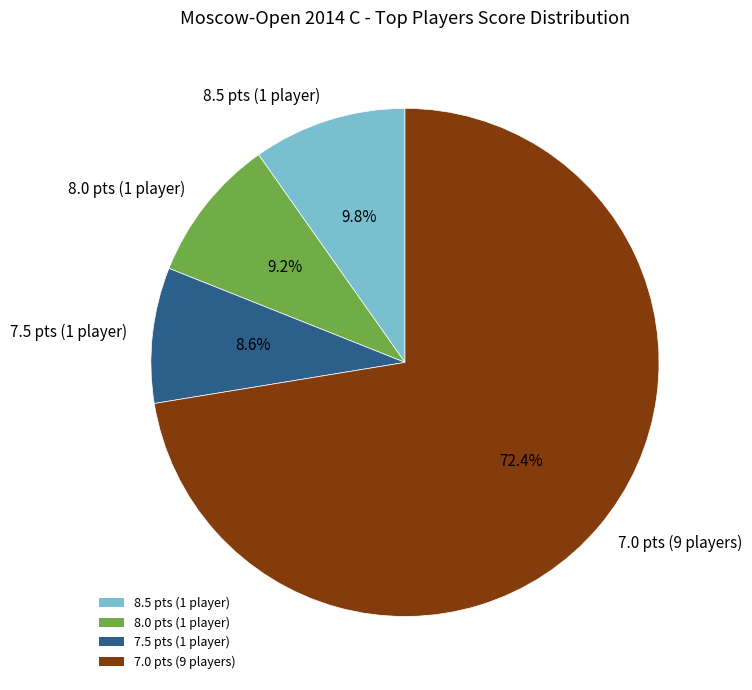

Does any single category account for the majority?

Yes